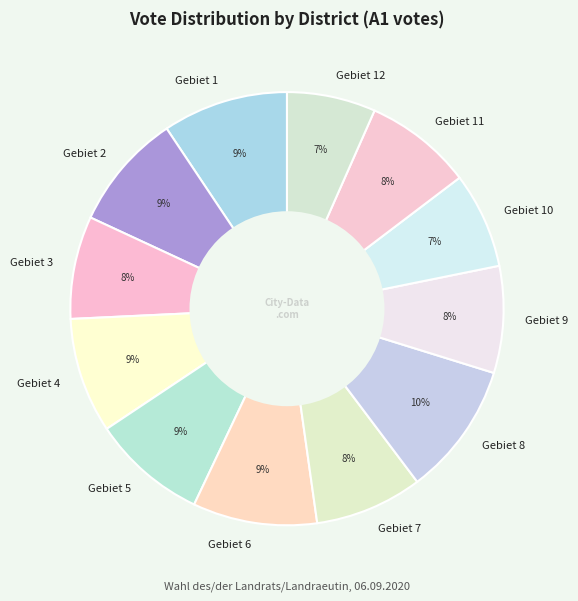

Combined, do Gebiet 11 and Gebiet 7 account for over 50%?

No